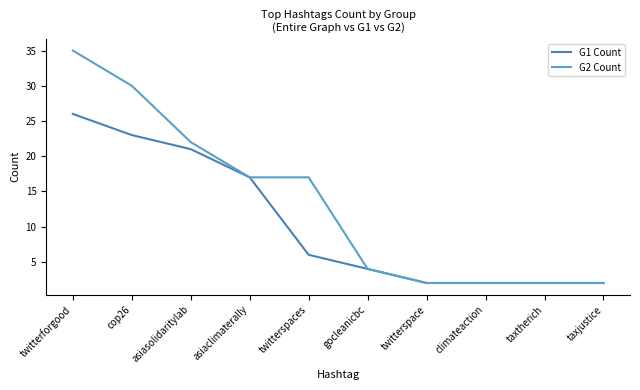

Reading left to right, extract all data points from this chart.

G1 Count: 26	23	21	17	6	4	2	2	2	2
G2 Count: 35	30	22	17	17	4	2	2	2	2